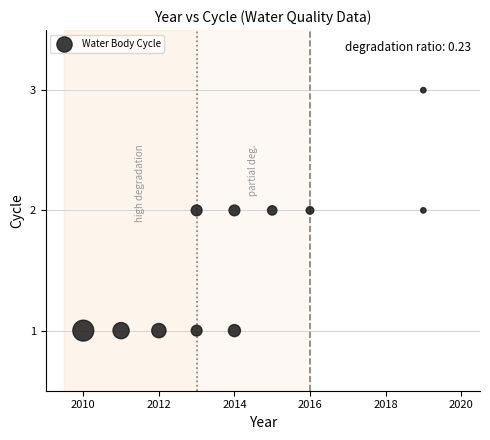

What is the average X value?

2014